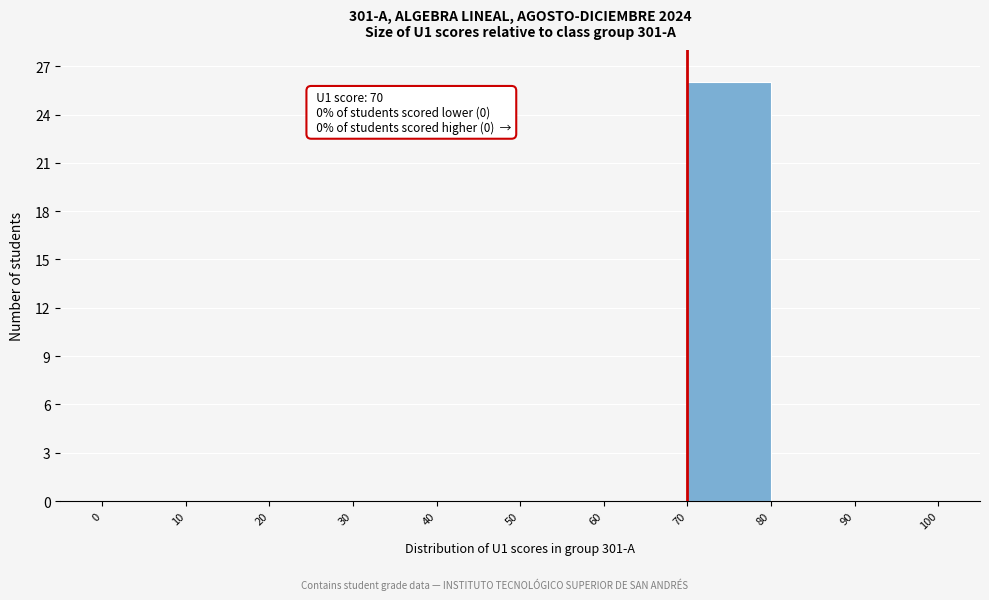

Over which range of the x-axis is the bar tallest?

70 to 80